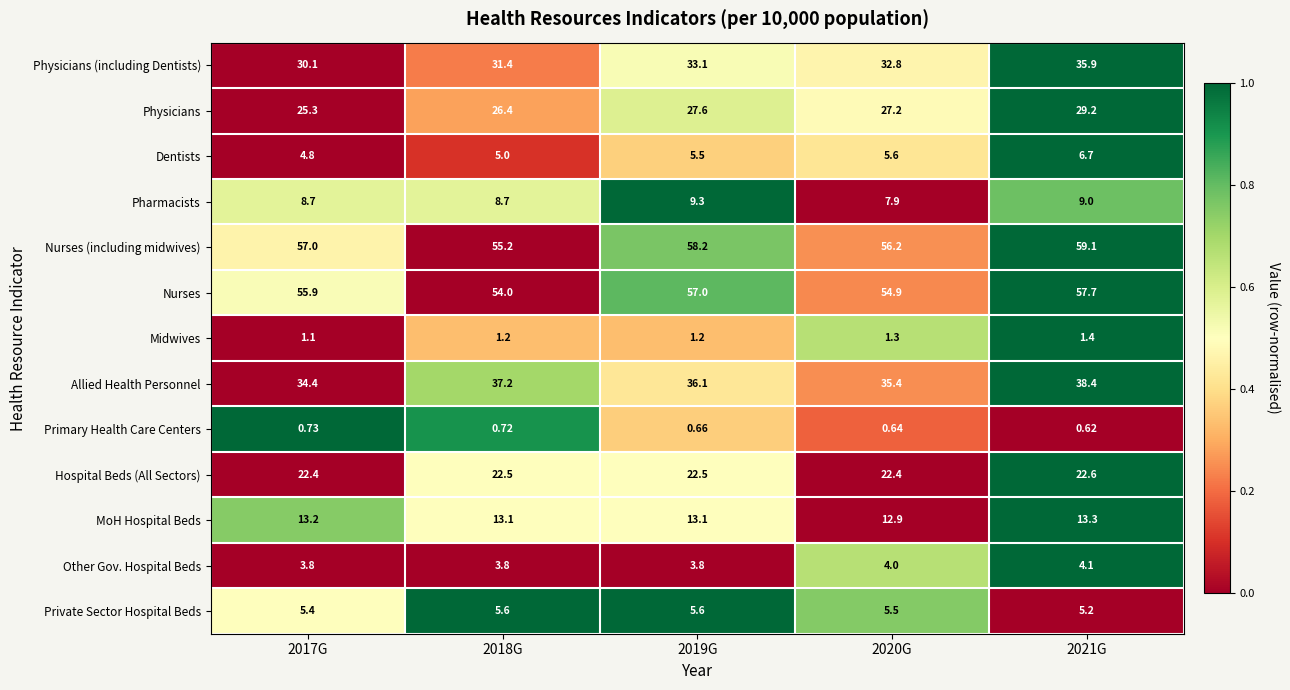

Between 2018G and 2021G, which series saw the biggest shift?

Physicians (including Dentists)